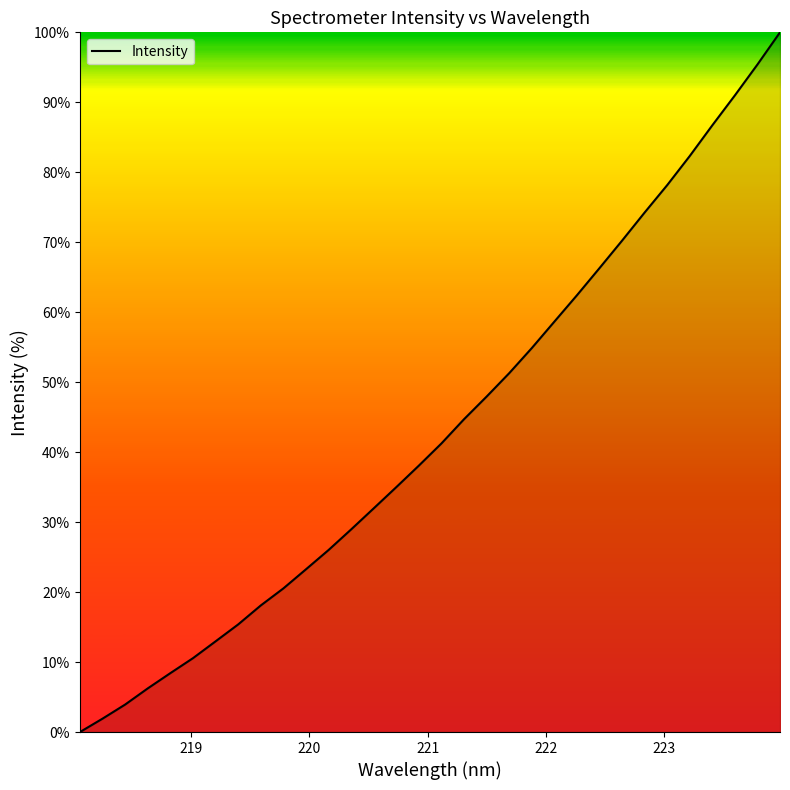

What is the difference between the maximum and minimum values?

100.0